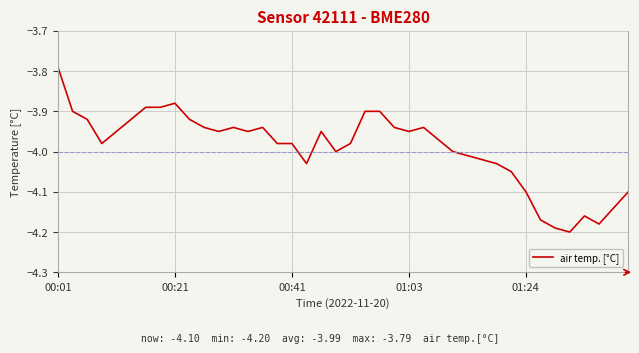

What is the difference between the maximum and minimum values?

0.4